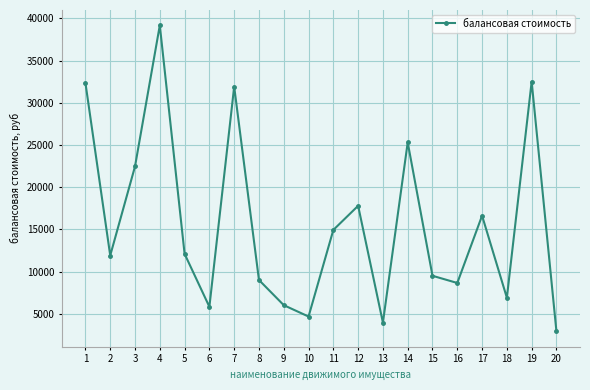

What is the change in value from 12 to 16?

-9143.0